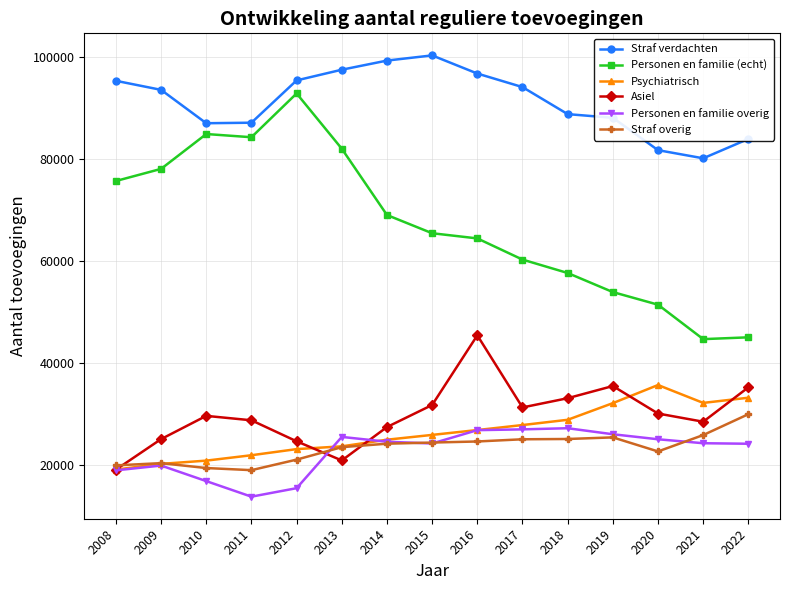

What is the value of the Straf overig point at the 3rd from the left?

19492